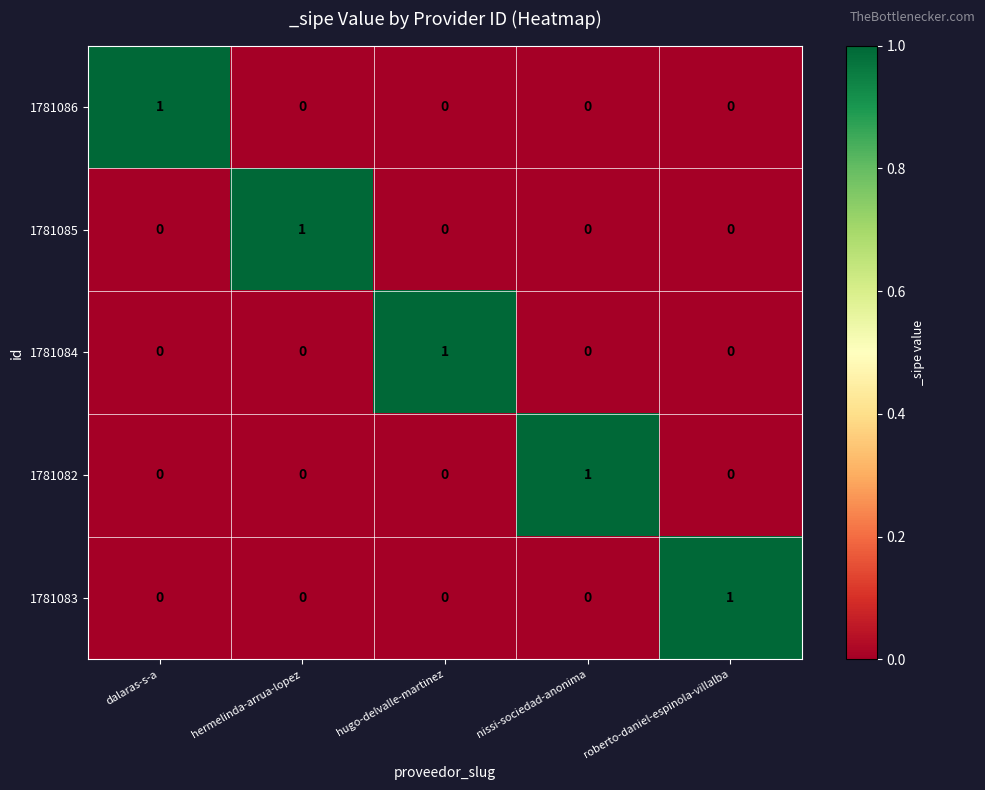

Is it true that 1781085 equals 1 at hermelinda-arrua-lopez?

True